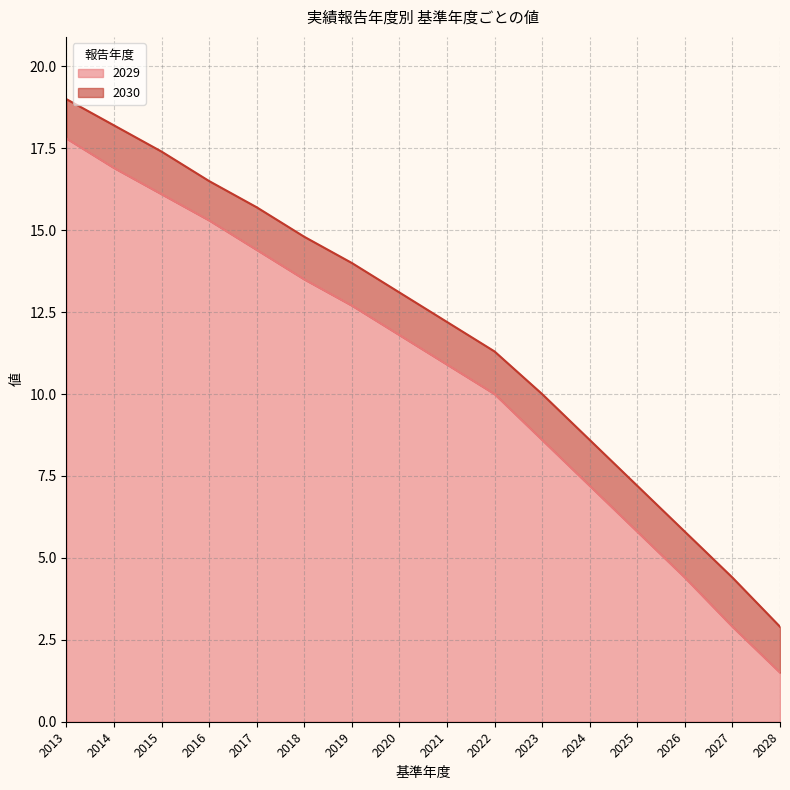

Is it true that 2029 equals 9.8 at 2025?

False